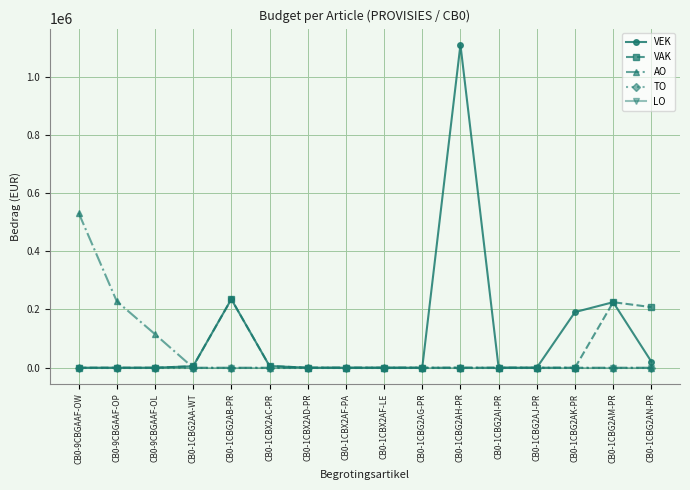

What is the difference between the second highest and second lowest values in the VEK series?

235378